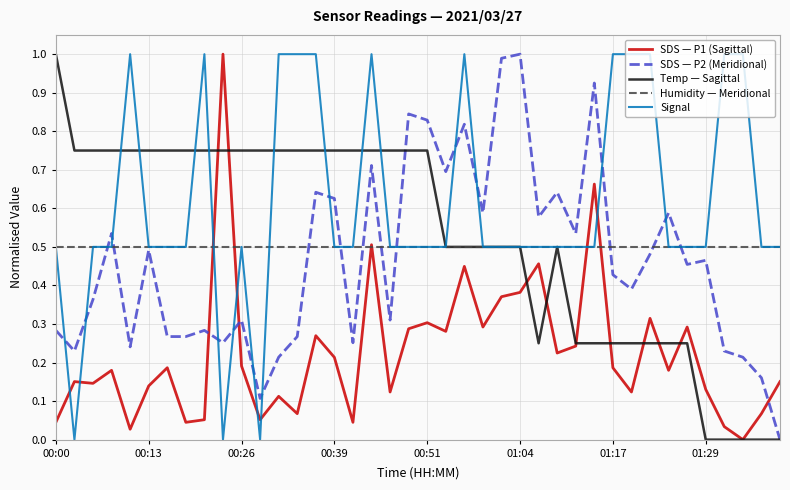

Which series has the largest total across all categories?

Signal